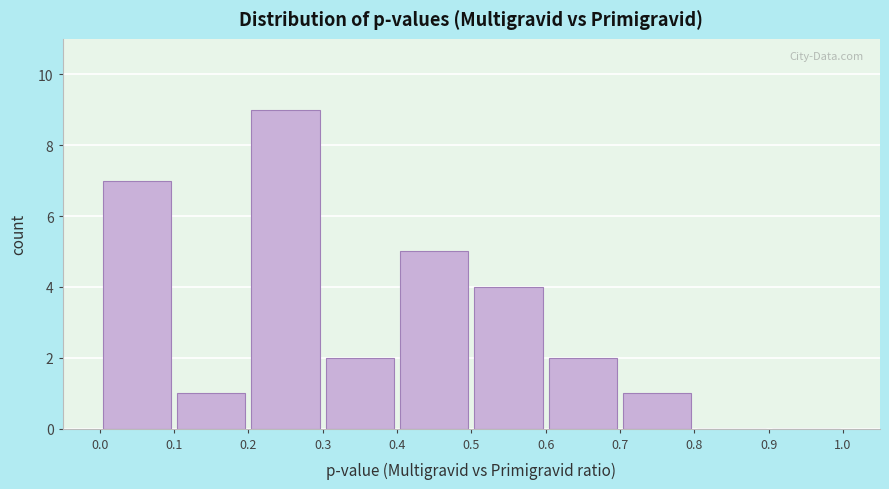

Reading left to right, list every bar in this chart as the range it spans on the x-axis followed by its height. The values are not printed on the chart, so give them approximately, as read against the axis.

0.0 to 0.1: 7
0.1 to 0.2: 1
0.2 to 0.3: 9
0.3 to 0.4: 2
0.4 to 0.5: 5
0.5 to 0.6: 4
0.6 to 0.7: 2
0.7 to 0.8: 1
0.8 to 0.9: 0
0.9 to 1.0: 0